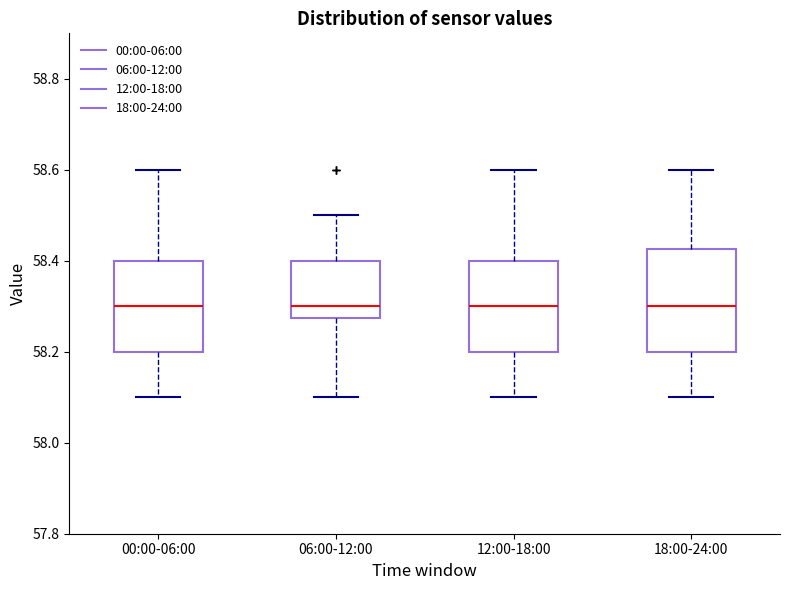

Reading left to right, read every box against the y-axis: the position of its median line, the range the box covers, and the ends of its whiskers. The values are not printed on the chart, so give them approximately, as read against the axis.

00:00-06:00: median 58.30, box 58.20 to 58.40, whiskers 58.10 to 58.60
06:00-12:00: median 58.30, box 58.28 to 58.40, whiskers 58.10 to 58.50
12:00-18:00: median 58.30, box 58.20 to 58.40, whiskers 58.10 to 58.60
18:00-24:00: median 58.30, box 58.20 to 58.42, whiskers 58.10 to 58.60